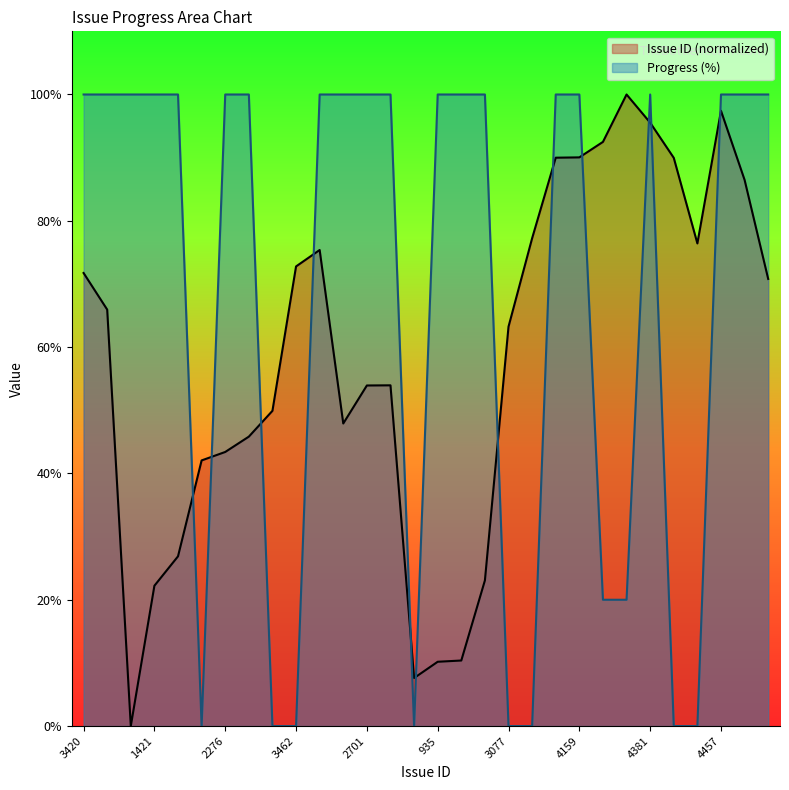

Where is the first local maximum for Issue ID?

3567